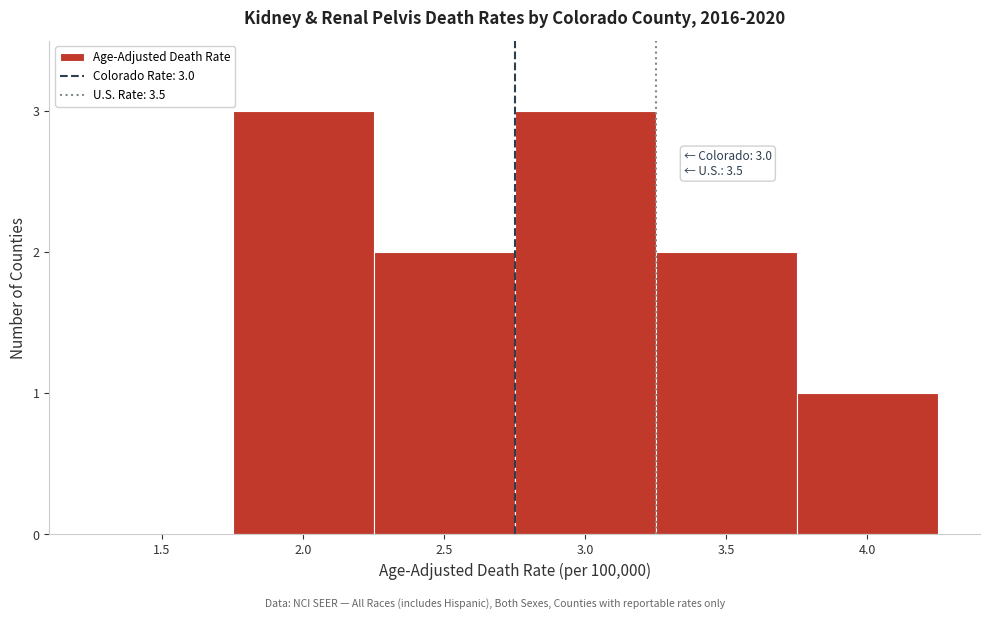

Reading left to right, list all the values displayed in this chart.

1.5=0	2.0=3	2.5=2	3.0=3	3.5=2	4.0=1